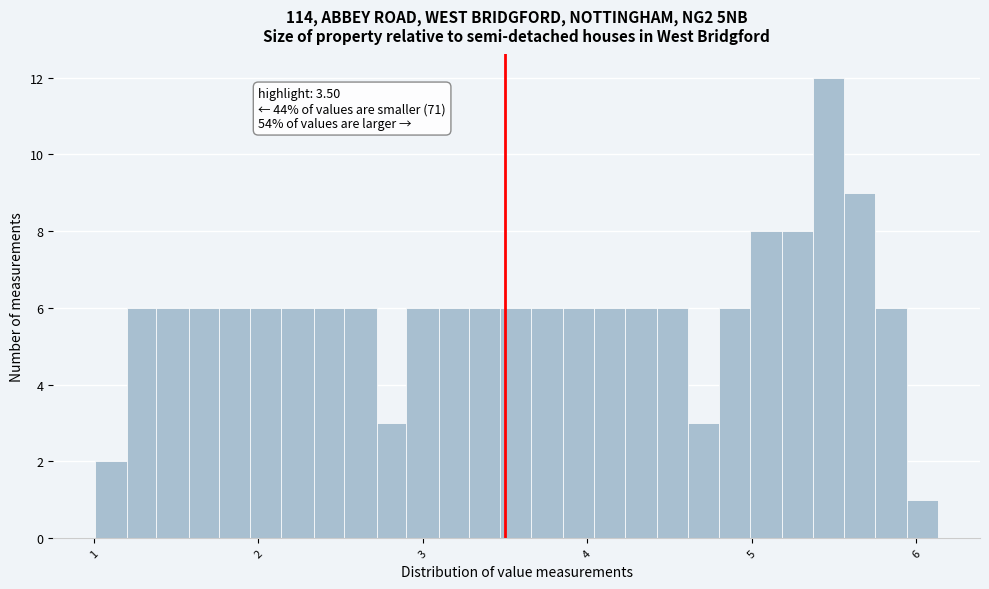

Around what value on the x-axis is the tallest bar? Give the approximate position of its centre, as read against the axis.

5.5